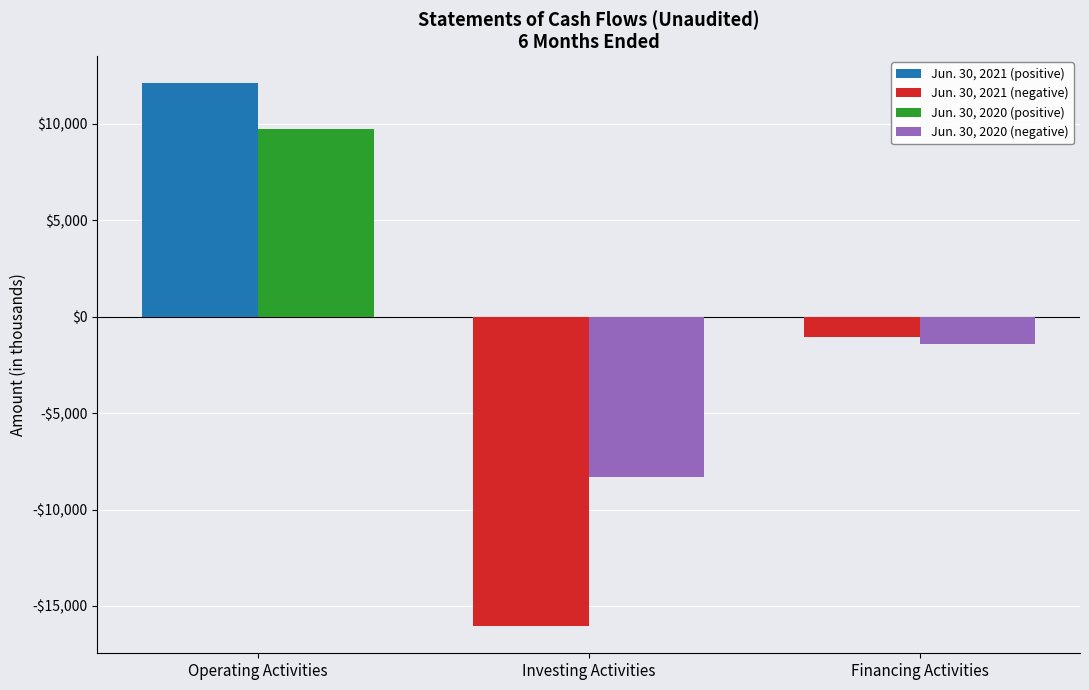

Reading right to left, transcribe all the data shown in this chart.

Jun. 30, 2021 (positive): Financing Activities=0	Investing Activities=0	Operating Activities=12102
Jun. 30, 2021 (negative): Financing Activities=-1055	Investing Activities=-16043	Operating Activities=0
Jun. 30, 2020 (positive): Financing Activities=0	Investing Activities=0	Operating Activities=9747
Jun. 30, 2020 (negative): Financing Activities=-1433	Investing Activities=-8314	Operating Activities=0